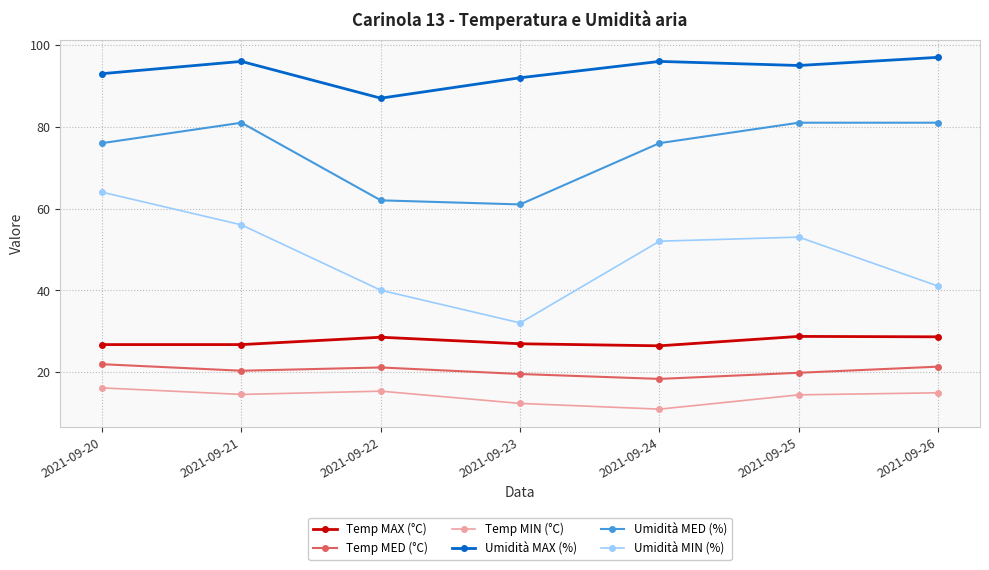

What are all the series names shown in the legend?

Temp MAX (°C), Temp MED (°C), Temp MIN (°C), Umidità MAX (%), Umidità MED (%), Umidità MIN (%)